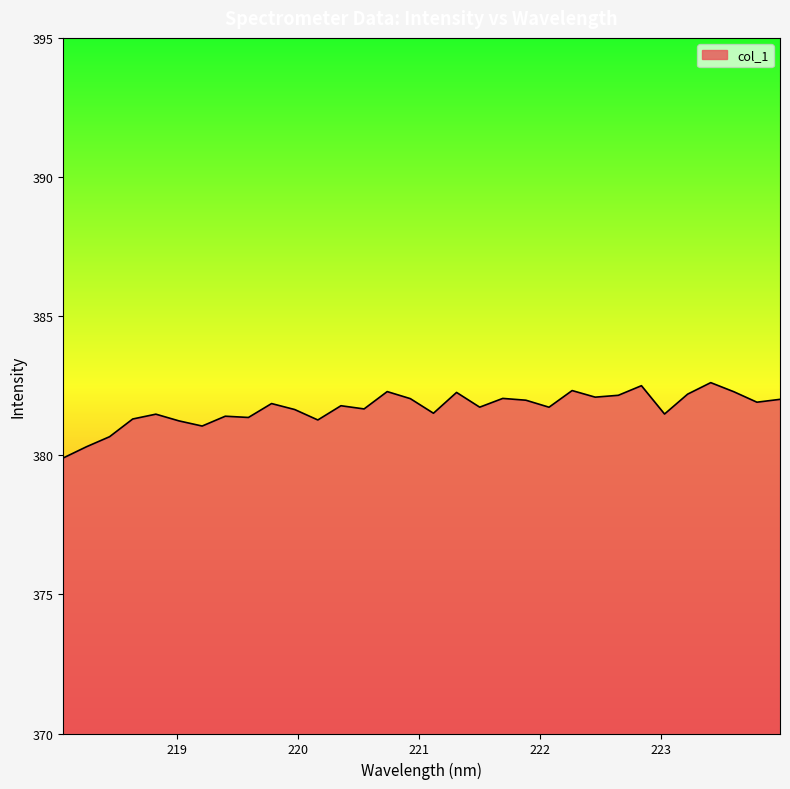

What is the difference between the maximum and minimum values?

2.7